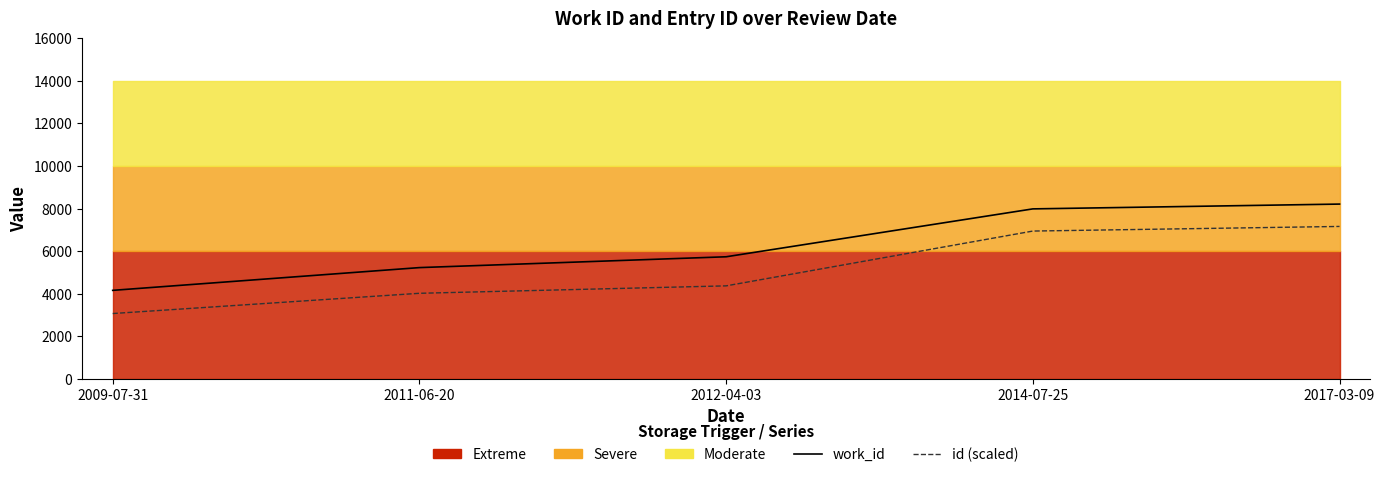

What is the sum of the work_id values at 2012-04-03 and 2017-03-09?

13942.0